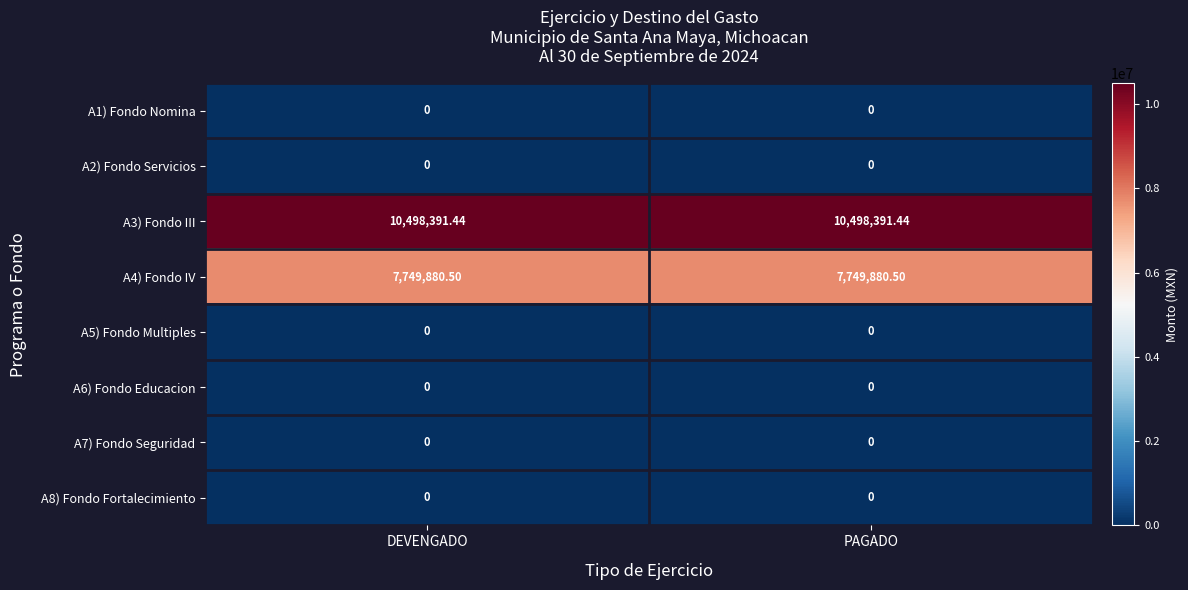

Reading right to left, extract all data points from this chart.

A1) Fondo Nomina: PAGADO=0.0	DEVENGADO=0.0
A2) Fondo Servicios: PAGADO=0.0	DEVENGADO=0.0
A3) Fondo III: PAGADO=10498391.4	DEVENGADO=10498391.4
A4) Fondo IV: PAGADO=7749880.5	DEVENGADO=7749880.5
A5) Fondo Multiples: PAGADO=0.0	DEVENGADO=0.0
A6) Fondo Educacion: PAGADO=0.0	DEVENGADO=0.0
A7) Fondo Seguridad: PAGADO=0.0	DEVENGADO=0.0
A8) Fondo Fortalecimiento: PAGADO=0.0	DEVENGADO=0.0